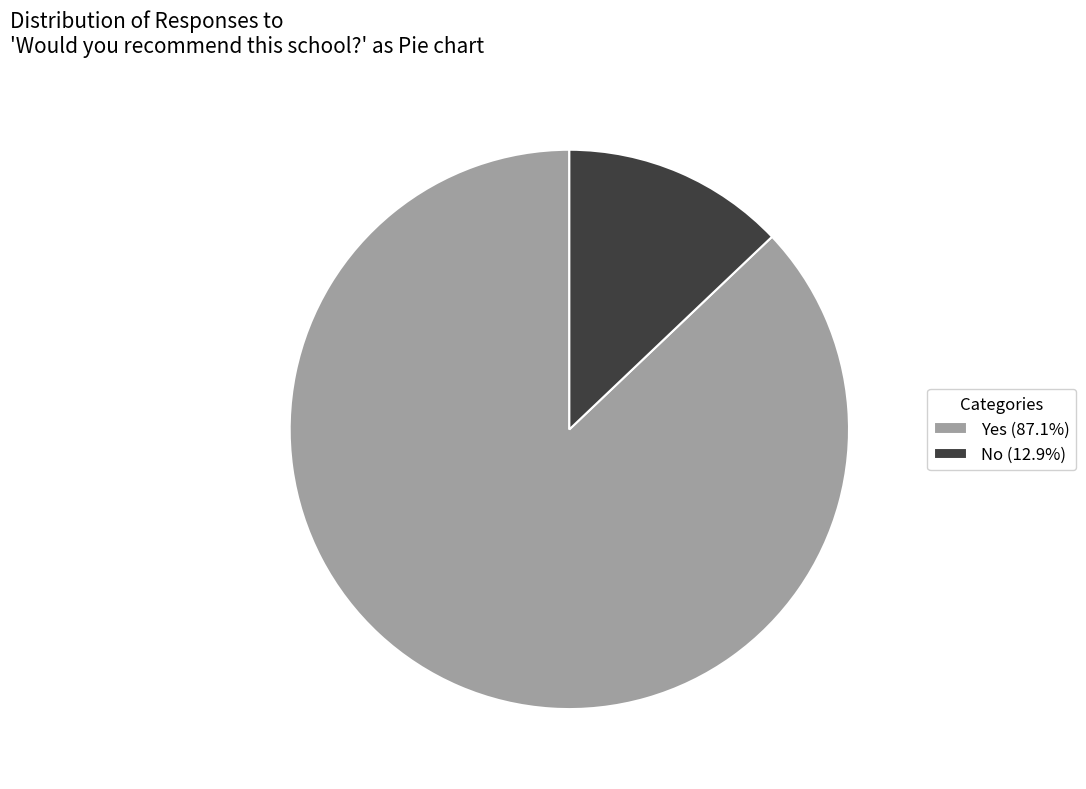

Is No the majority of the pie?

No